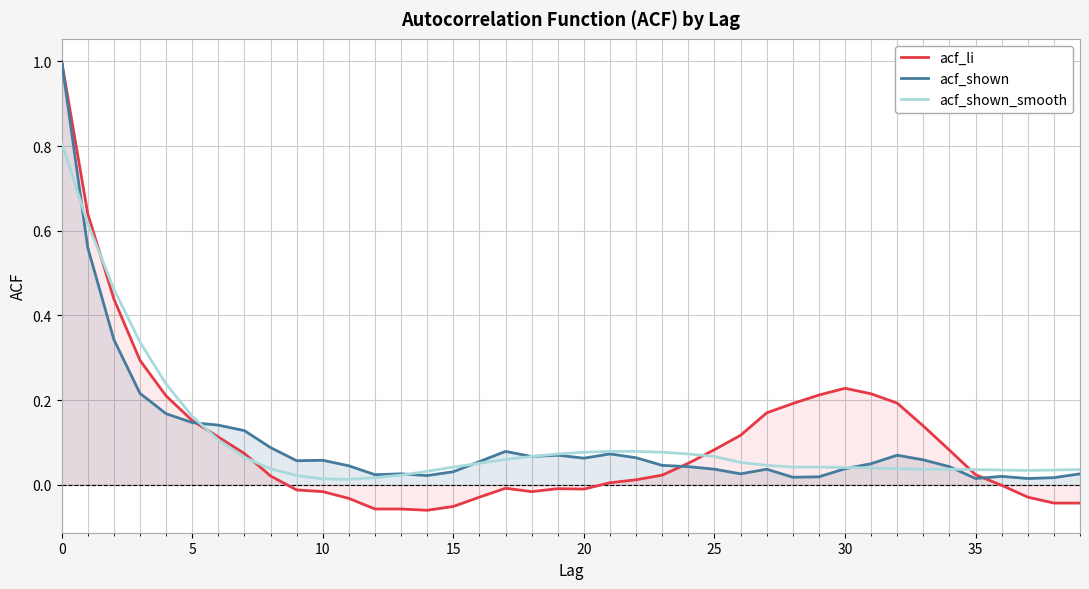

Where is the first local maximum for acf_li?

17